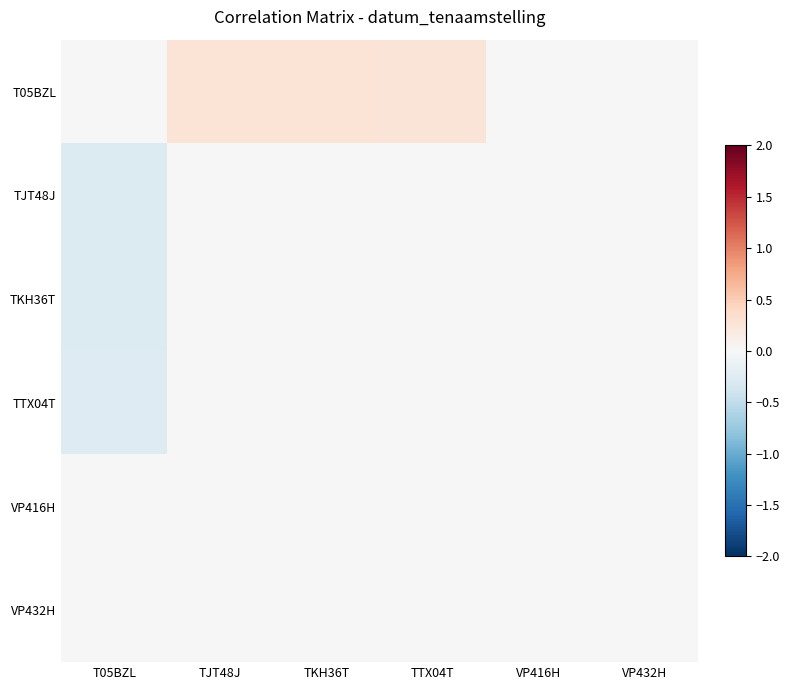

What is the spread (max minus min) of values at T05BZL?

0.3